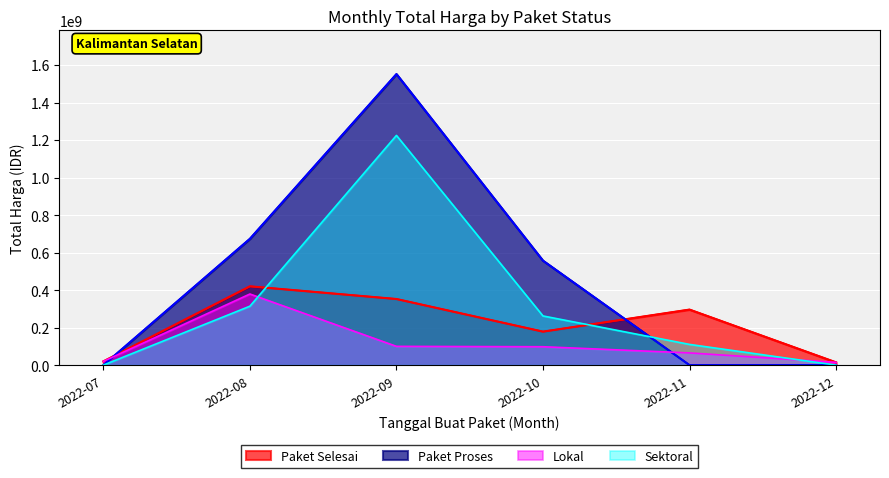

Is the value of Paket Proses at 2022-10 greater than the value of Paket Selesai at 2022-12?

Yes